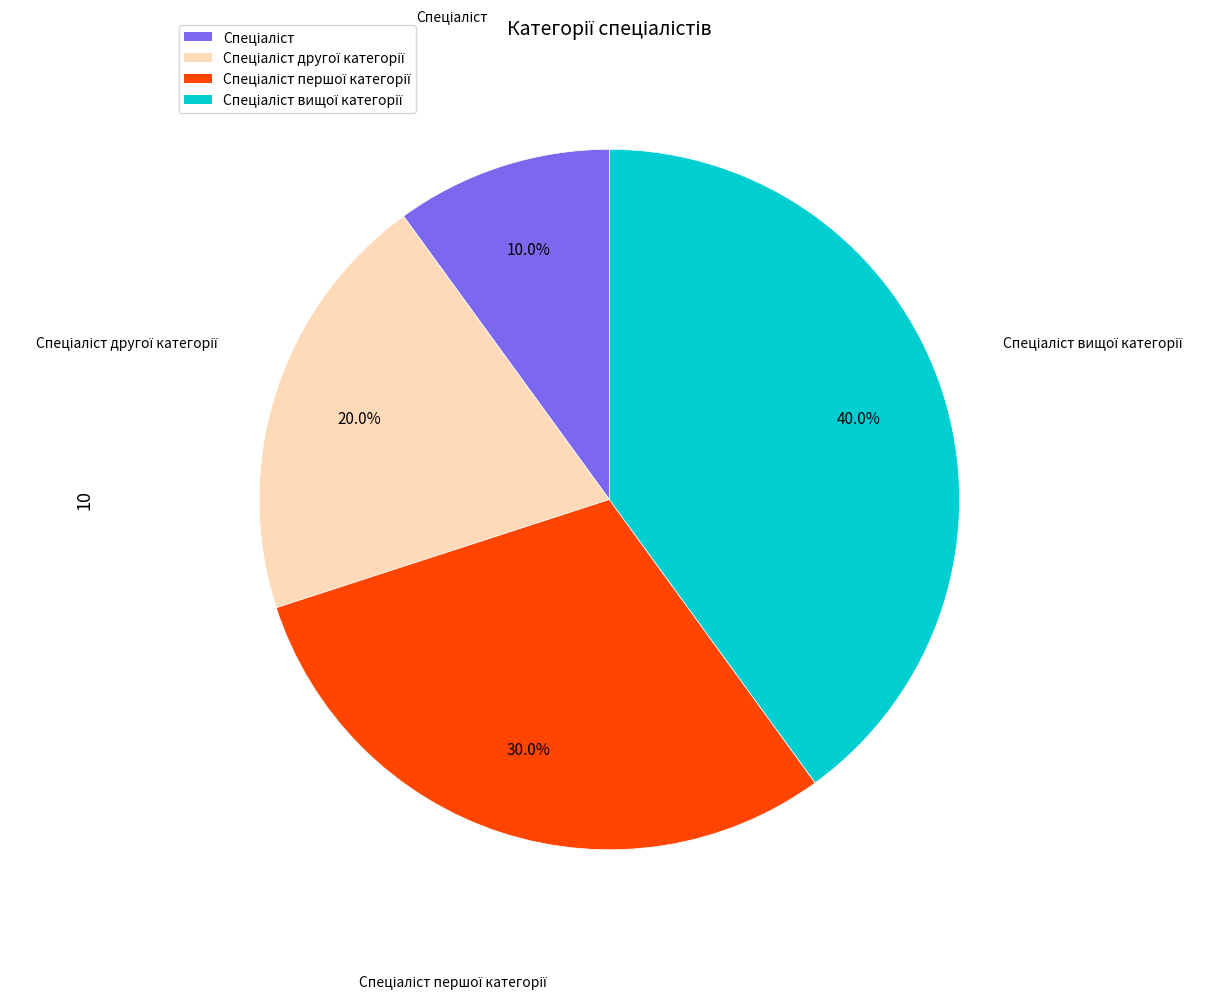

Is there any slice that represents more than half of the pie?

No